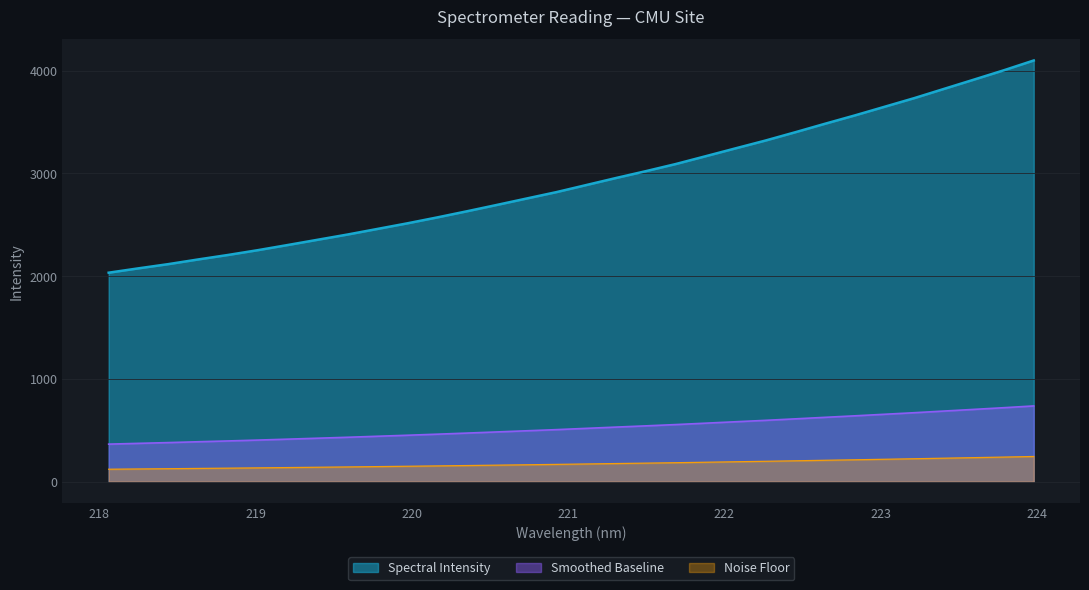

How many values are below 2887?

16